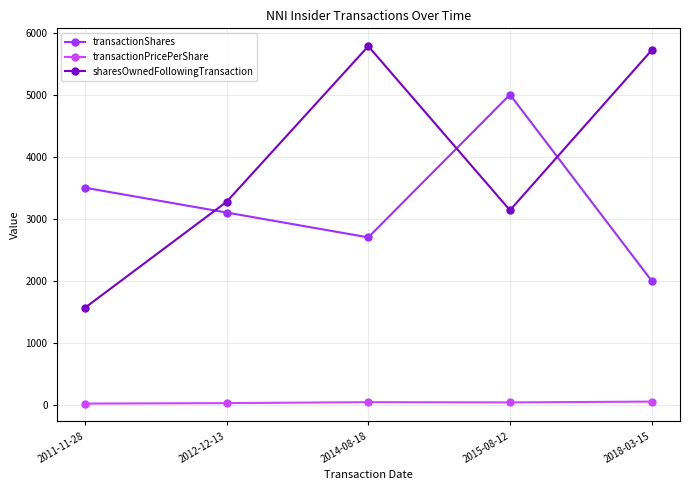

At how many categories does at least one series exceed 3698?

3